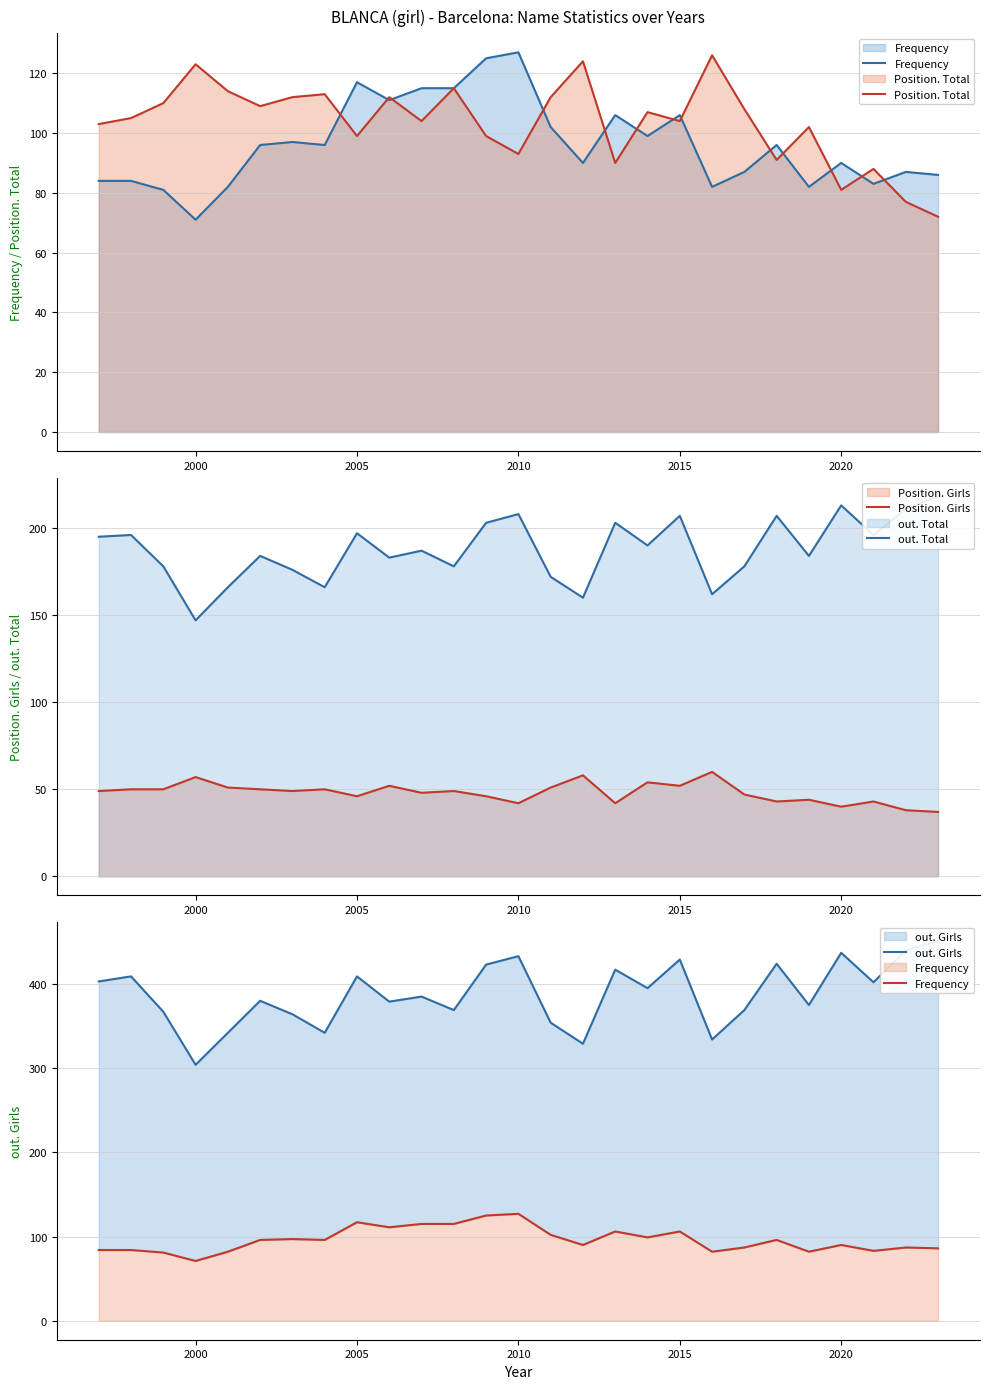

The Position. Girls series shows 9 at 2010. True or false?

False